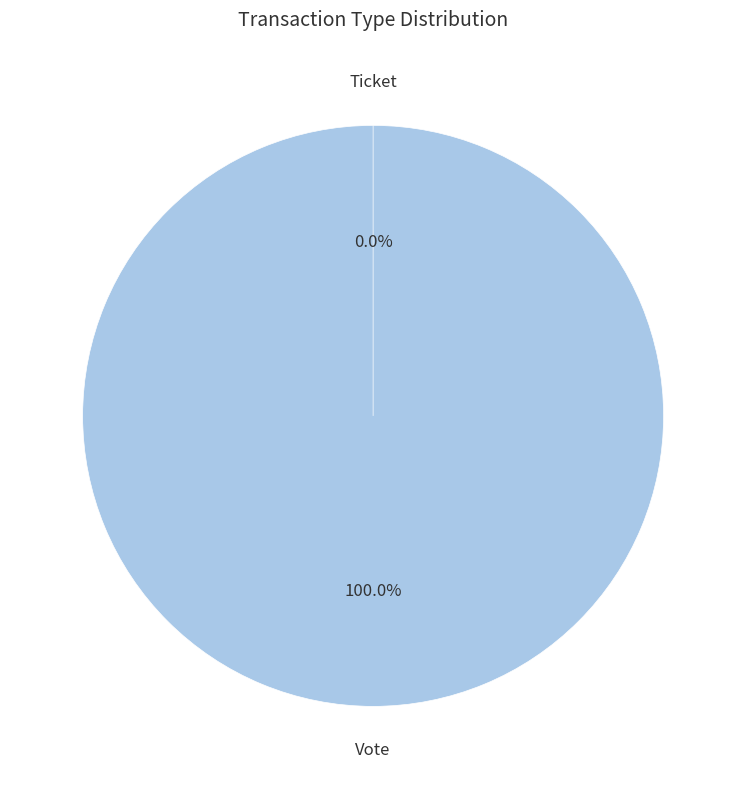

To the nearest percent, what portion does Vote represent?

100%